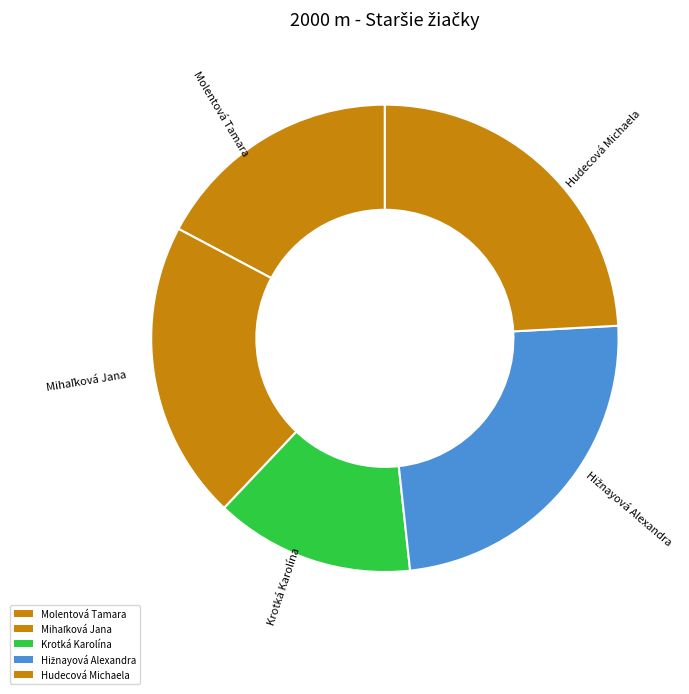

Does Krotká Karolína account for over 50% of the chart?

No